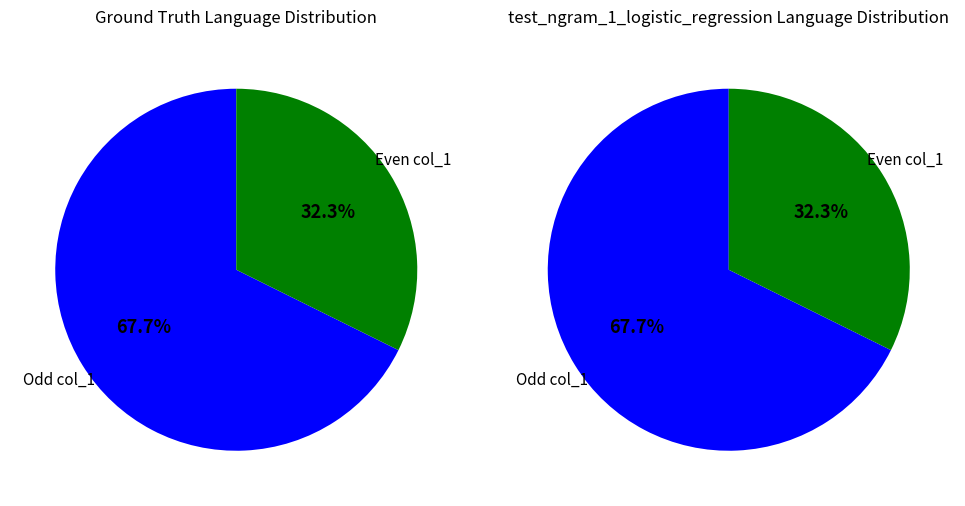

The 1 slice represents 16% of the pie. True or false?

False